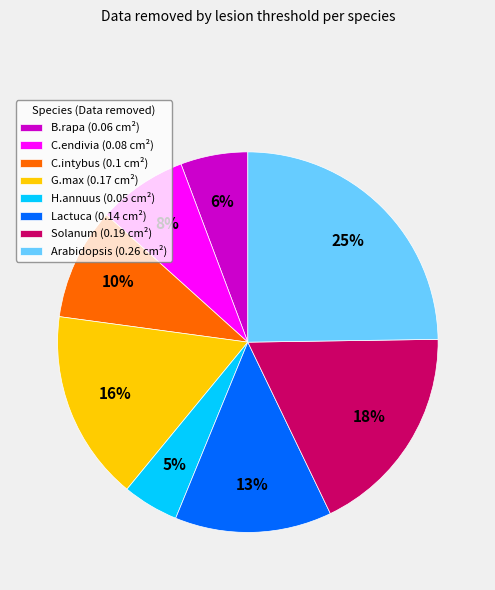

Between C.endivia and Lactuca, which is larger?

Lactuca